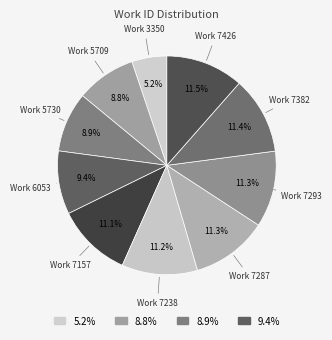

Does Work 5709 account for over 50% of the chart?

No